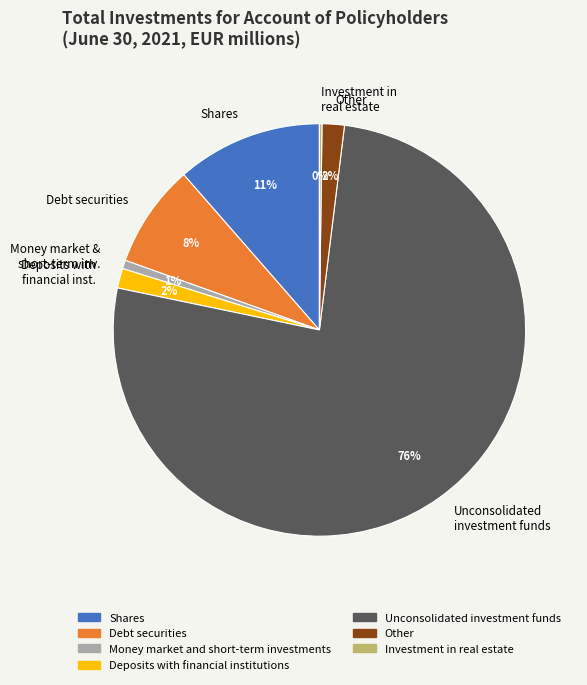

What percentage is the Deposits with financial inst. slice, to the nearest percent?

2%